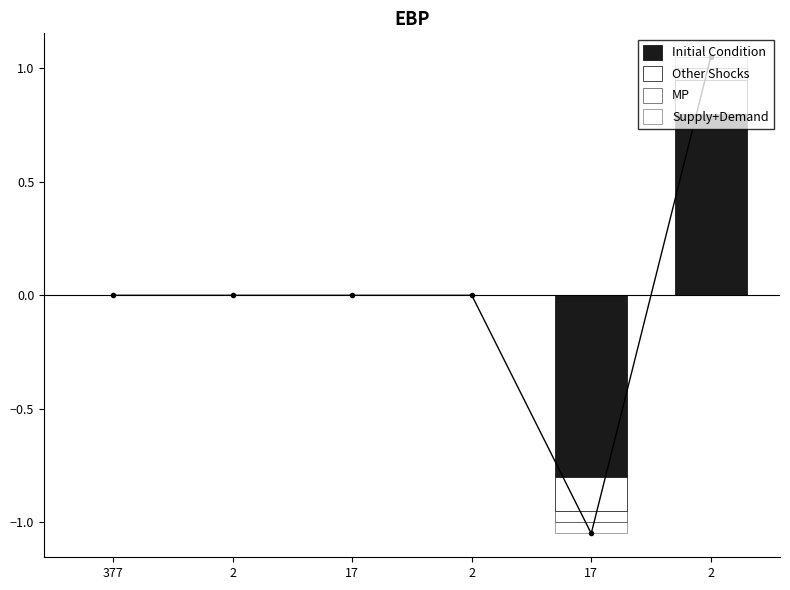

Count the number of categories in the chart.

6